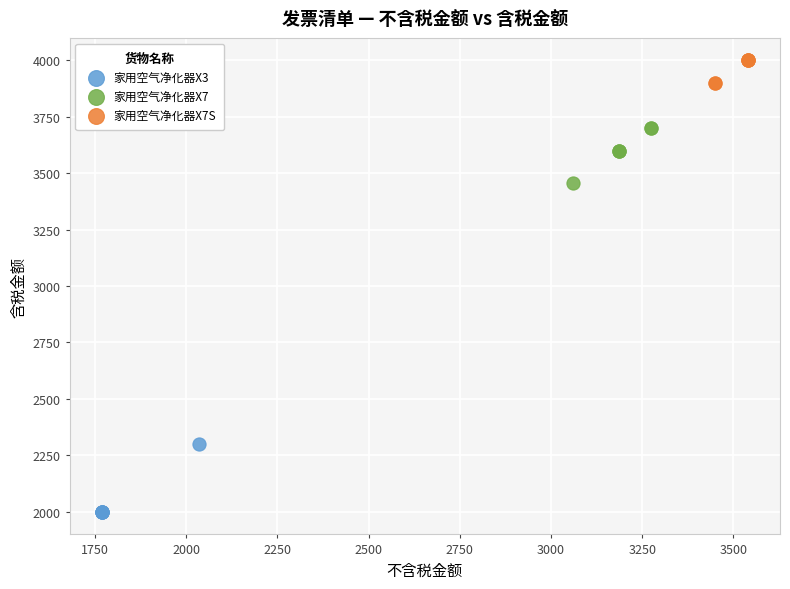

Which series contains the highest Y value?

家用空气净化器X7S